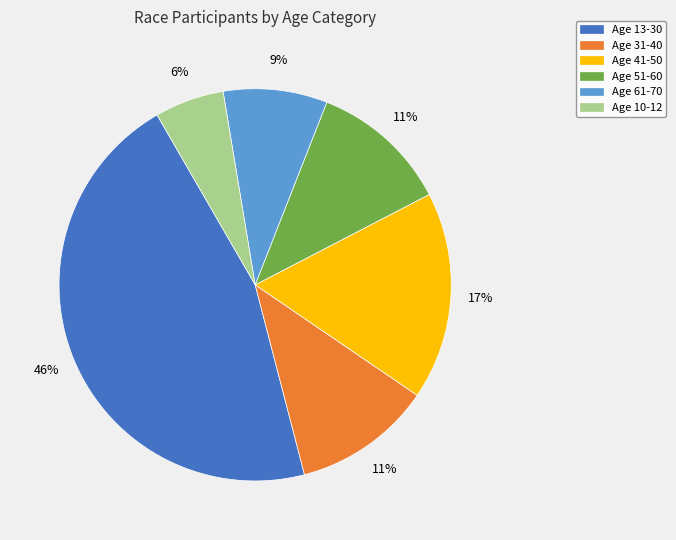

Does any single category account for the majority?

No